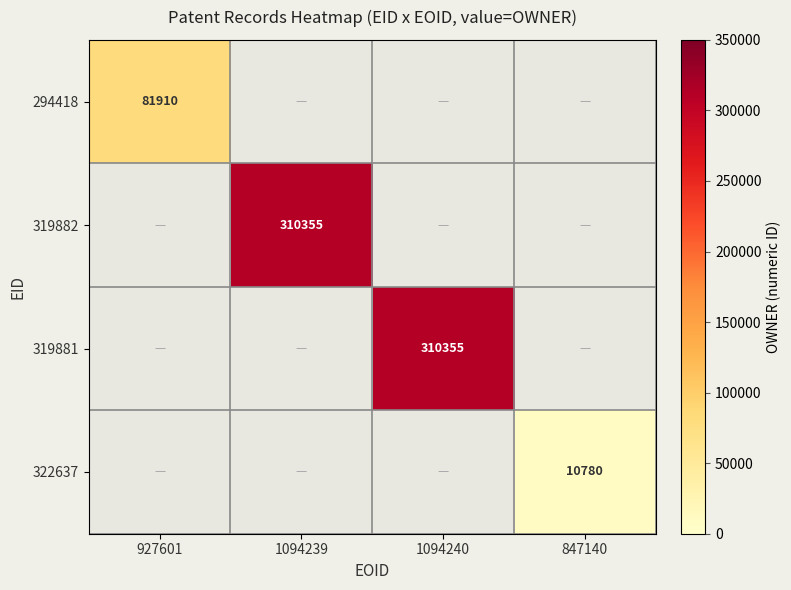

True or false: 319882 has a value of 551674 at 1094239.

False